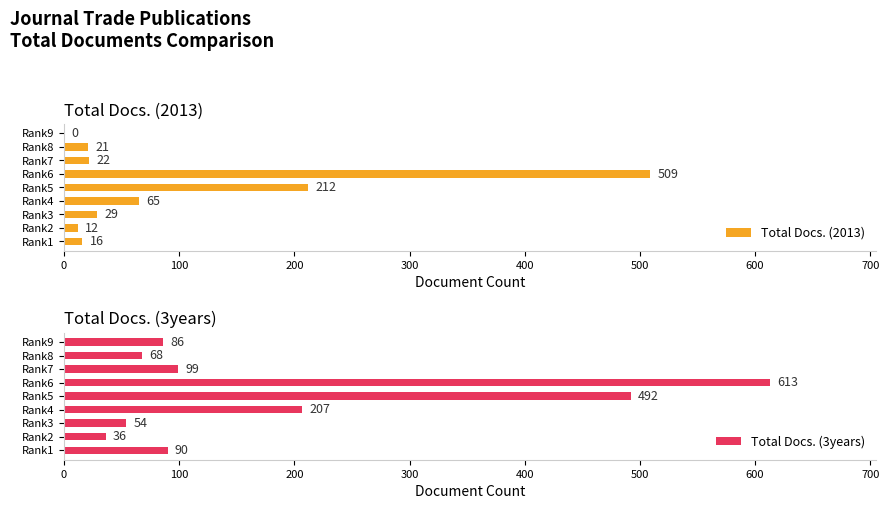

What is the average value of the Total Docs. (2013) series?

98